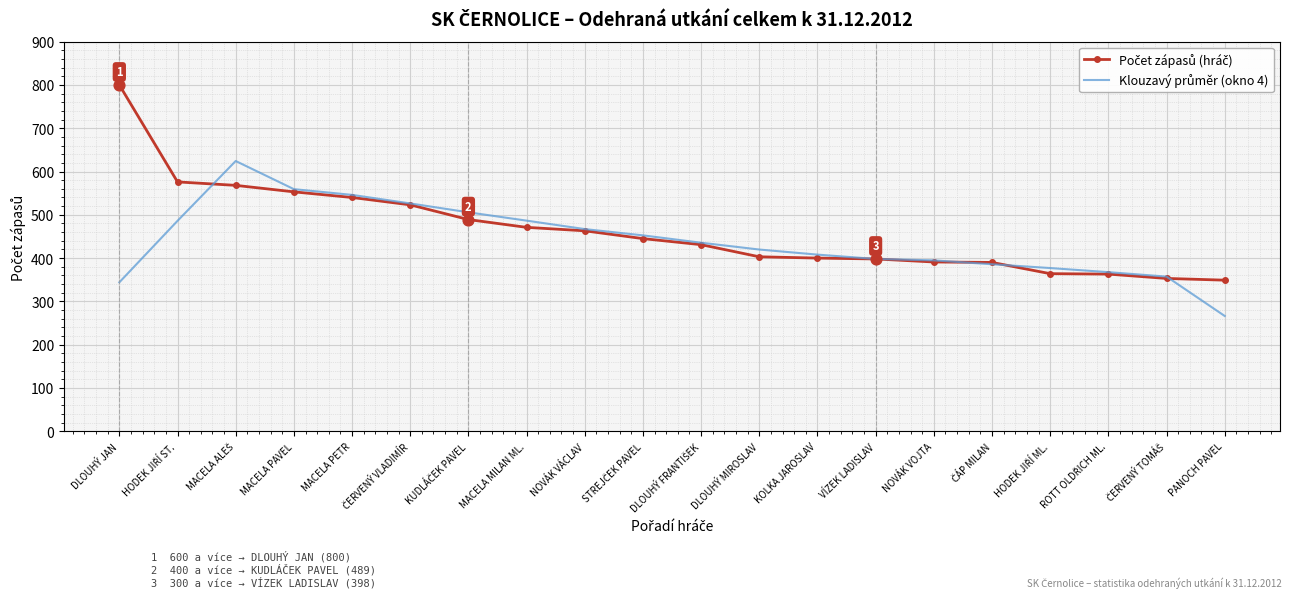

Which label corresponds to the smallest value in the chart?

PANOCH PAVEL